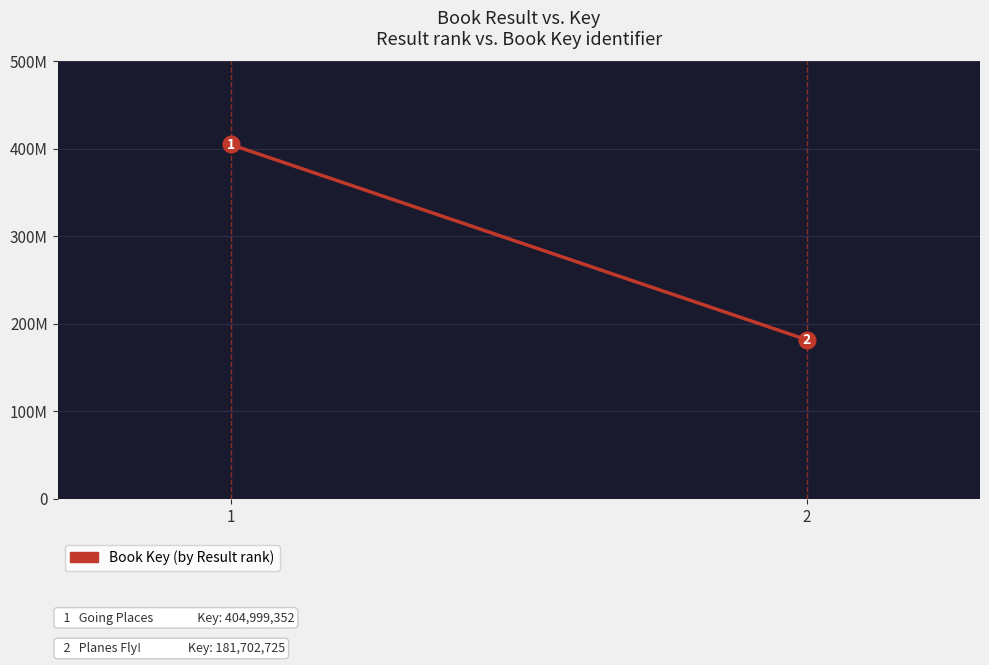

What is the difference between the maximum and minimum values?

223296627